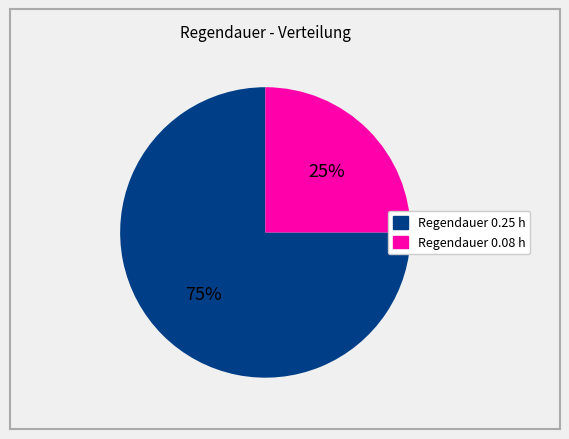

To the nearest percent, what is the difference between the largest and smallest slice percentages?

50%